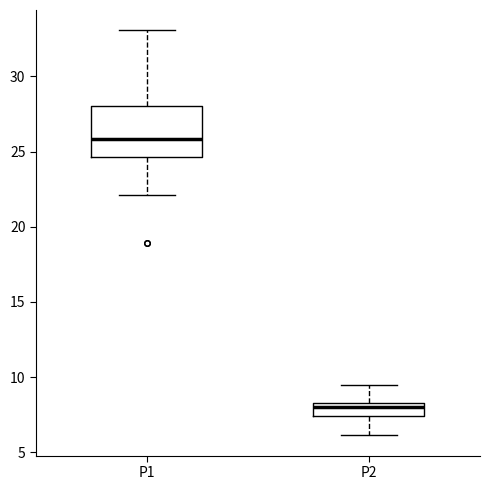

Which box has the lowest median line?

P2